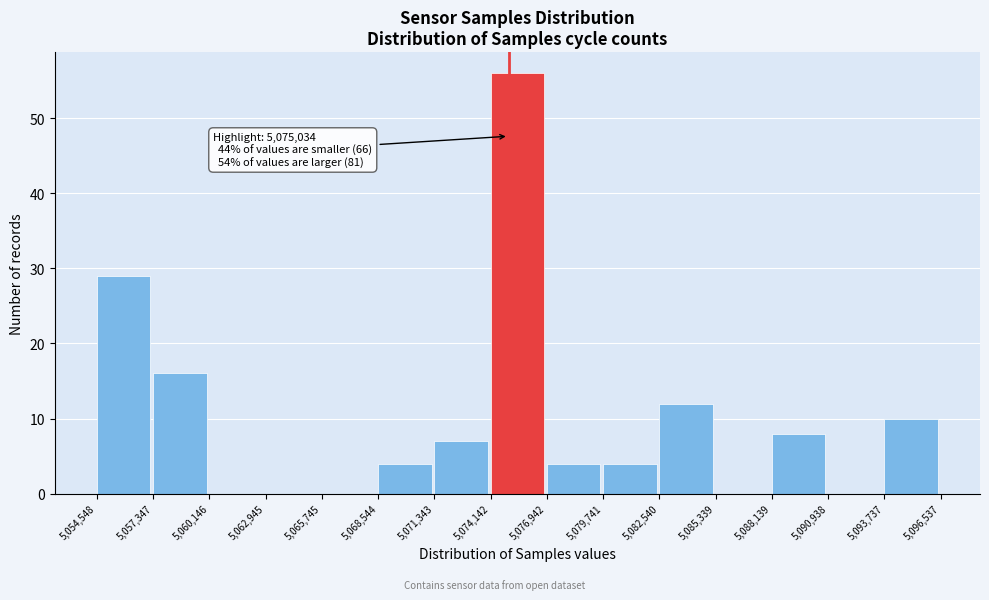

Over which range of the x-axis is the bar tallest?

5,074,142 to 5,076,942